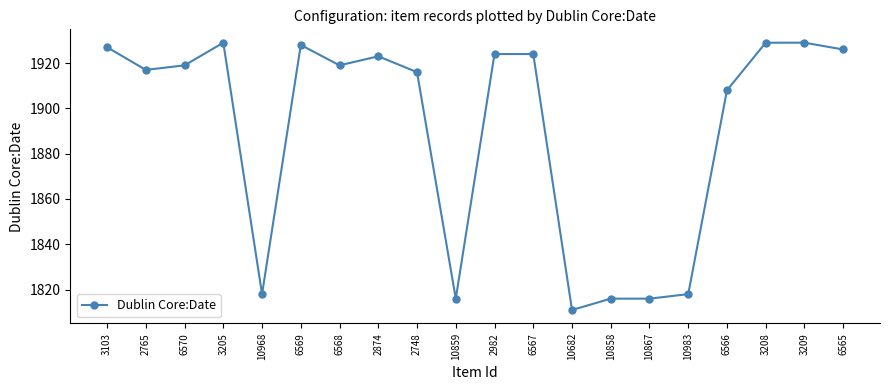

What is the label of the 10th point from the right?

2982